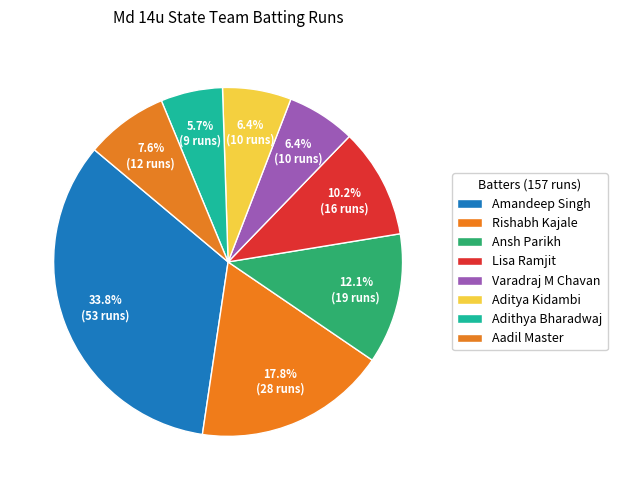

To the nearest percent, what portion does Varadraj M Chavan represent?

6%